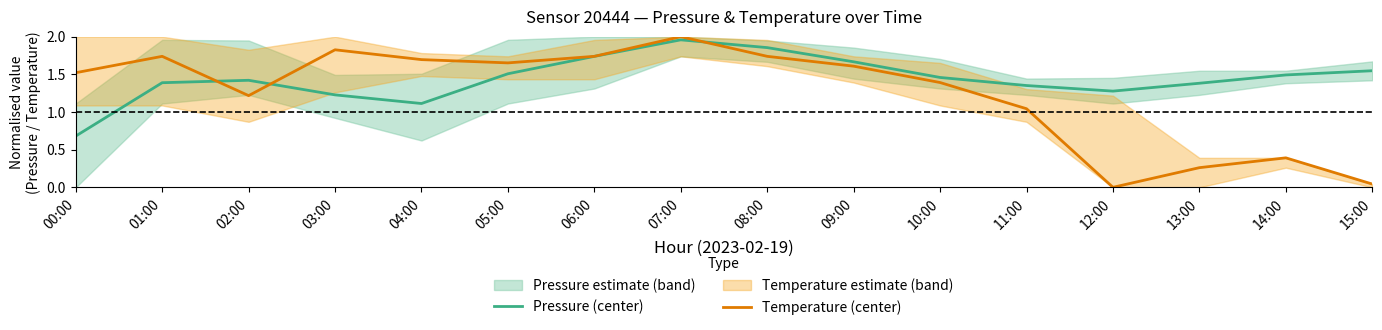

At which category is the sum across all series the highest?

07:00